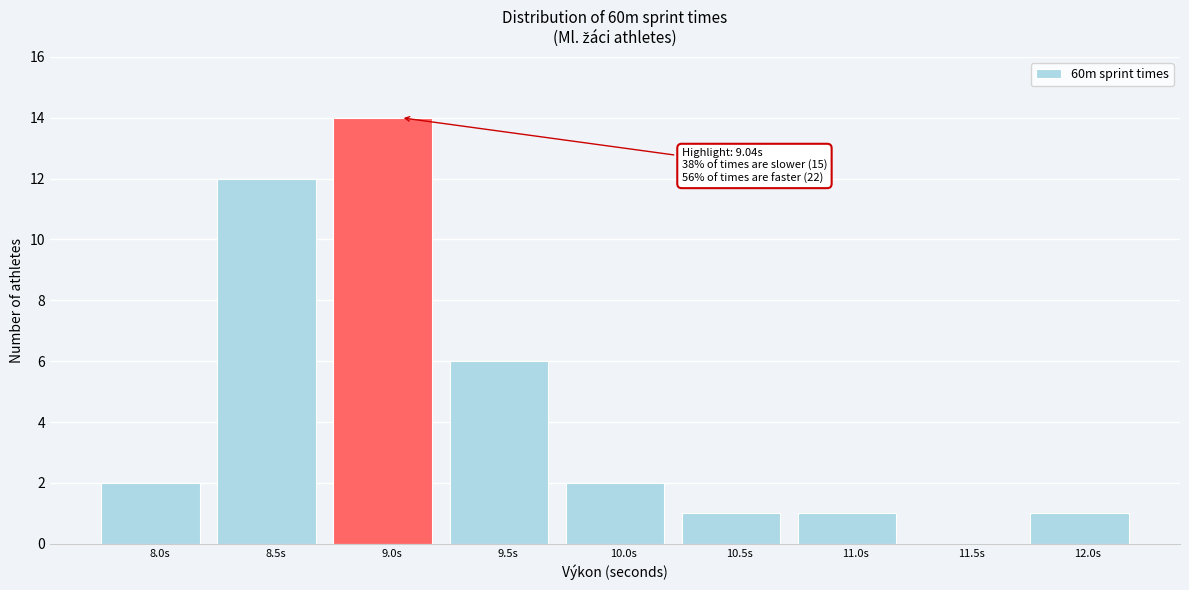

Reading left to right, extract all data points from this chart.

8.0s=2	8.5s=12	9.0s=14	9.5s=6	10.0s=2	10.5s=1	11.0s=1	11.5s=0	12.0s=1